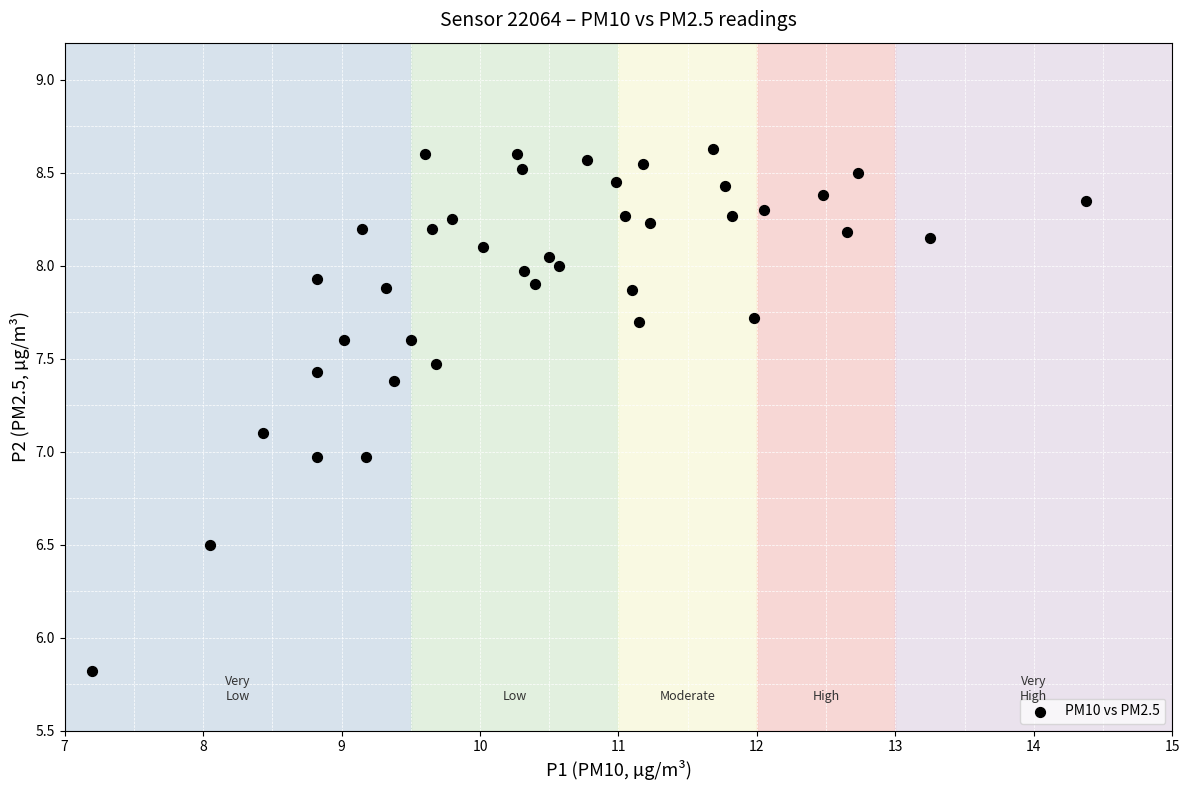

What is the range of X values (max minus min)?

7.2